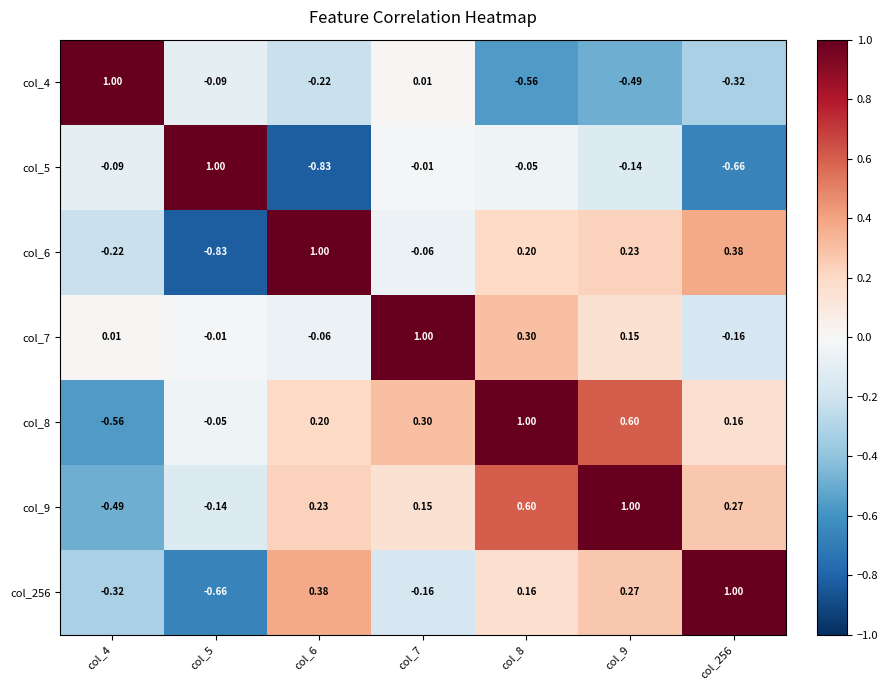

Is the value of col_5 at col_9 greater than the value of col_9 at col_9?

No